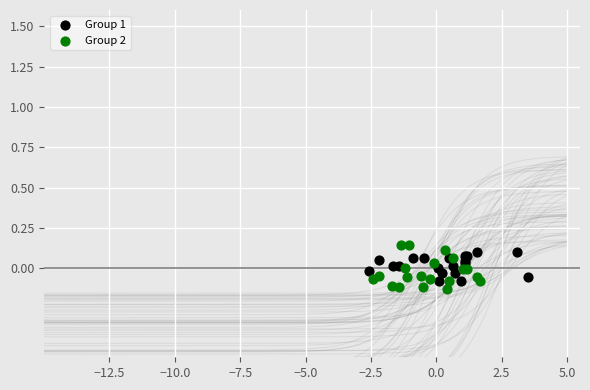

Which series has the widest spread of Y values?

Group 2